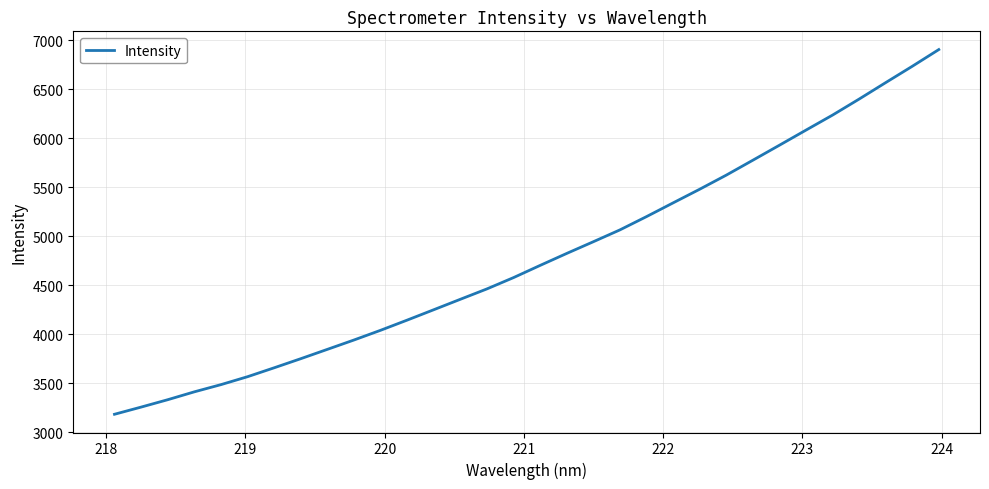

What is the greatest value displayed?

6905.0